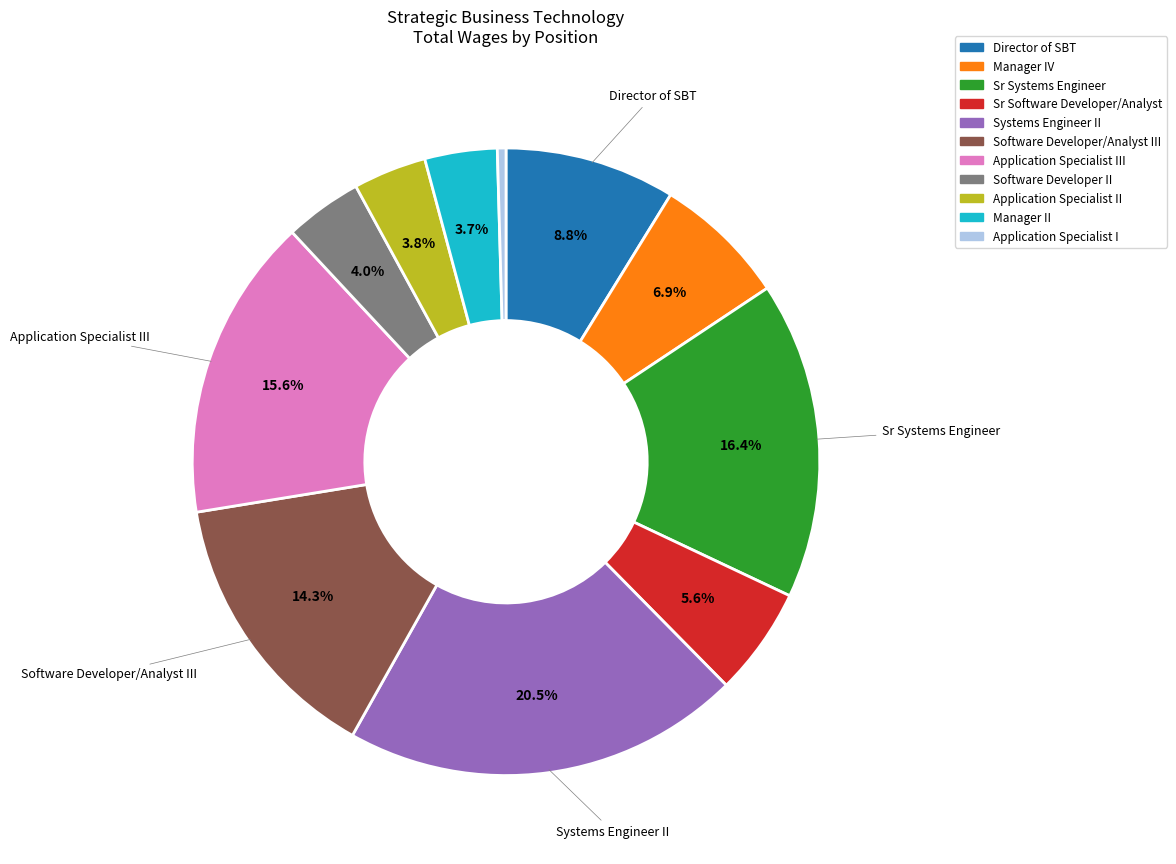

How many segments does this pie chart have?

11